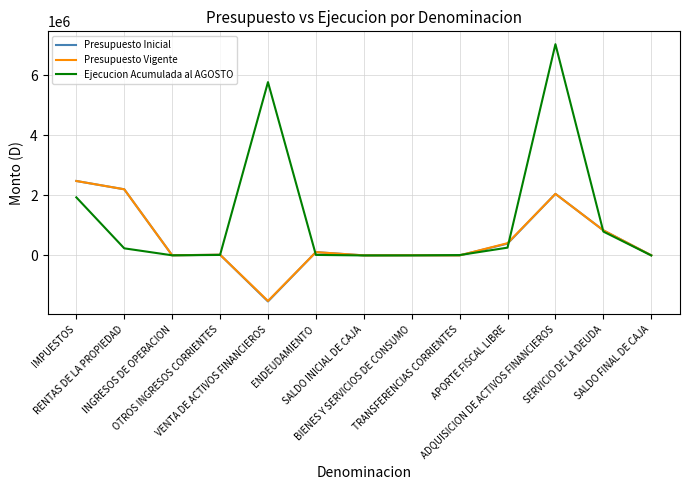

Which series has the largest total across all categories?

Ejecucion Acumulada al AGOSTO